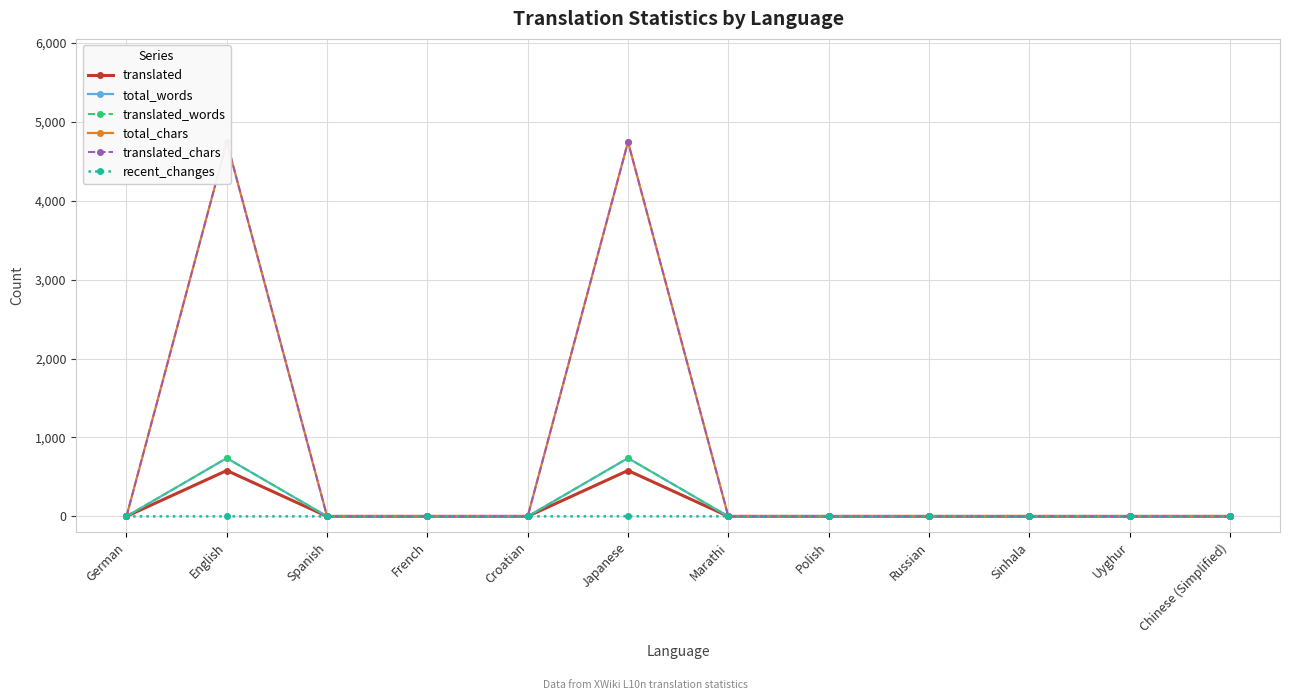

What is the difference between the maximum and minimum values in the recent_changes series?

1